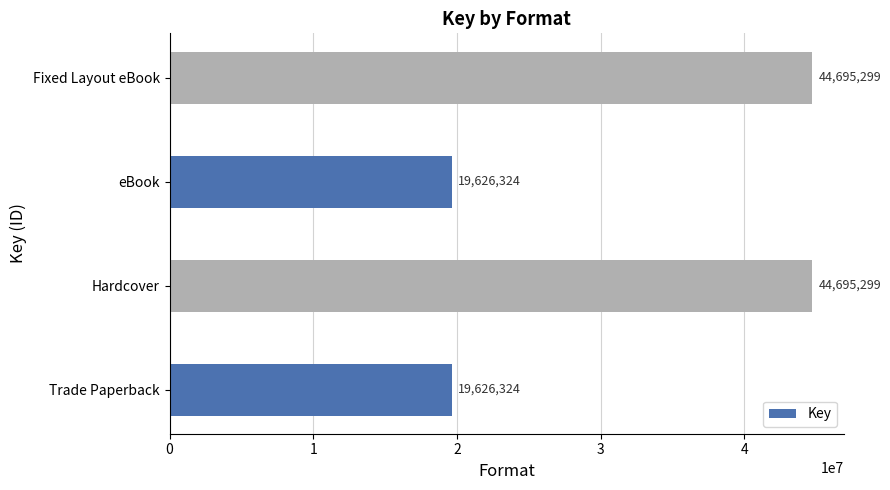

How many categories are shown in the chart?

4